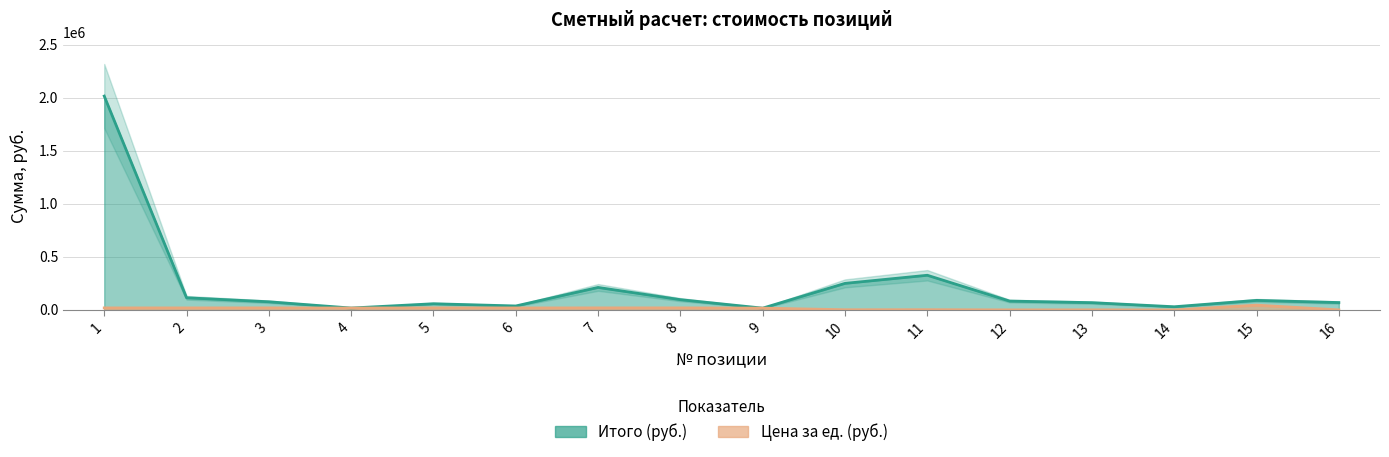

True or false: Цена за ед. (руб.) has a value of 27439 at 2.

False